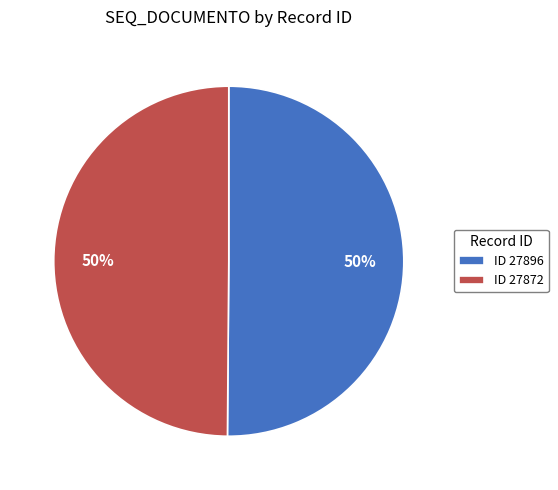

What percentage is the ID 27896 slice, to the nearest percent?

50%